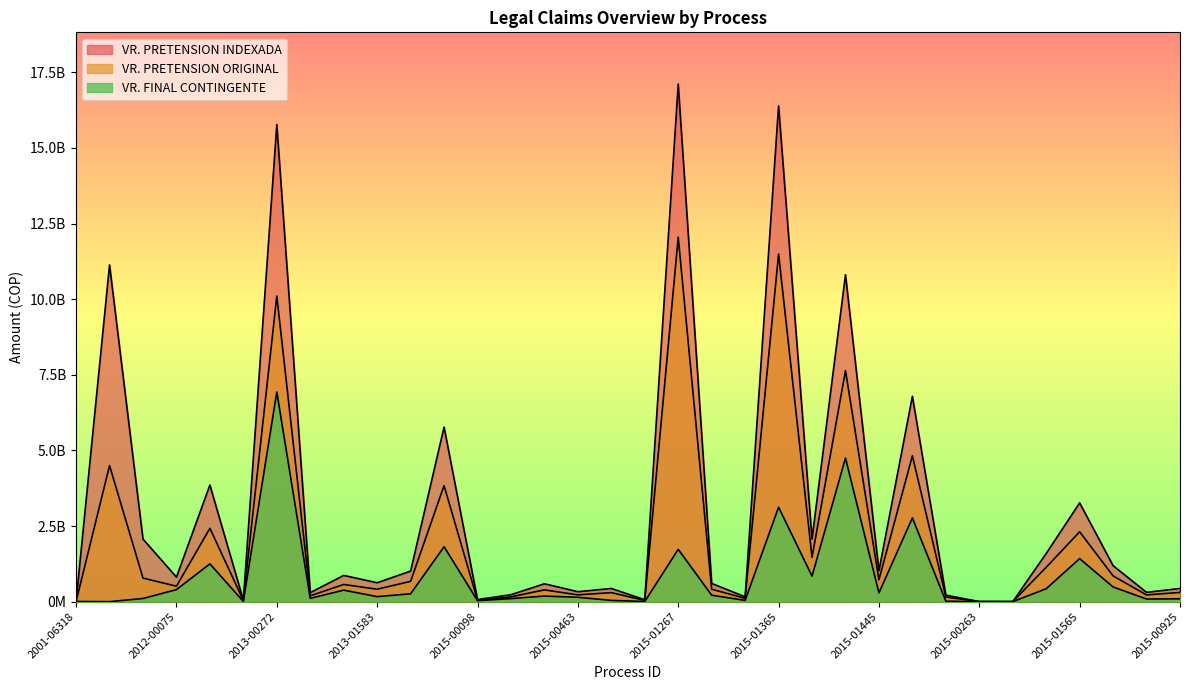

True or false: VR. PRETENSION INDEXADA and VR. FINAL CONTINGENTE cross at least once.

False